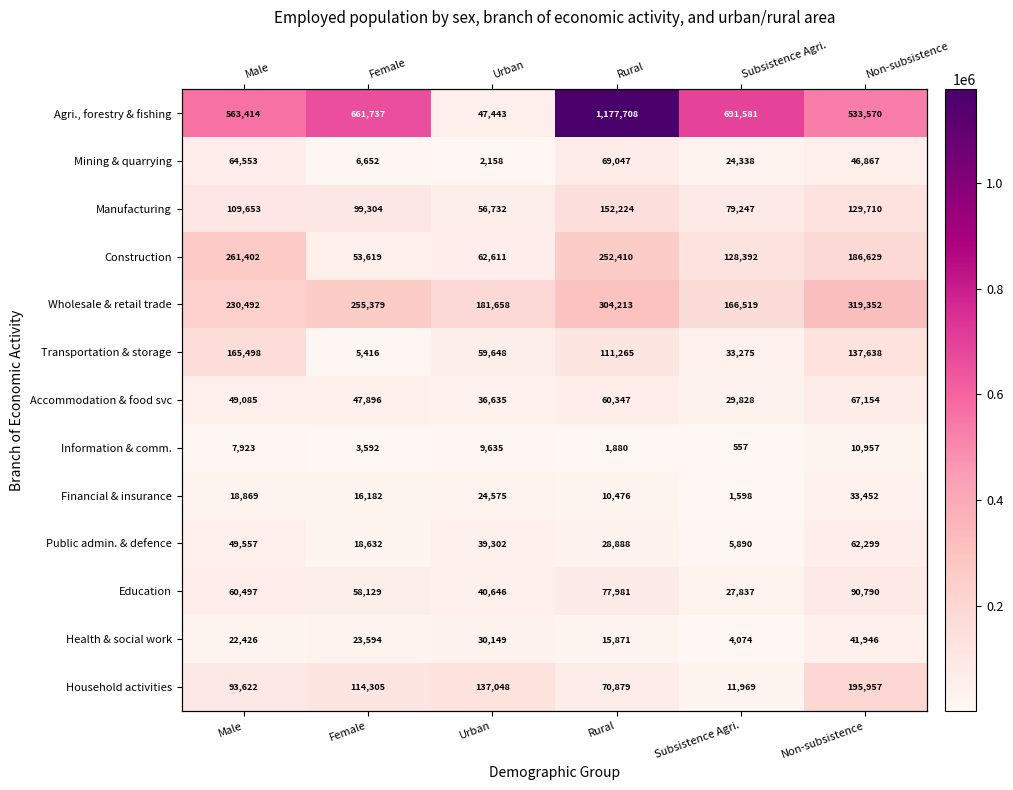

At which label does Information & comm. reach its minimum?

Subsistence Agri.